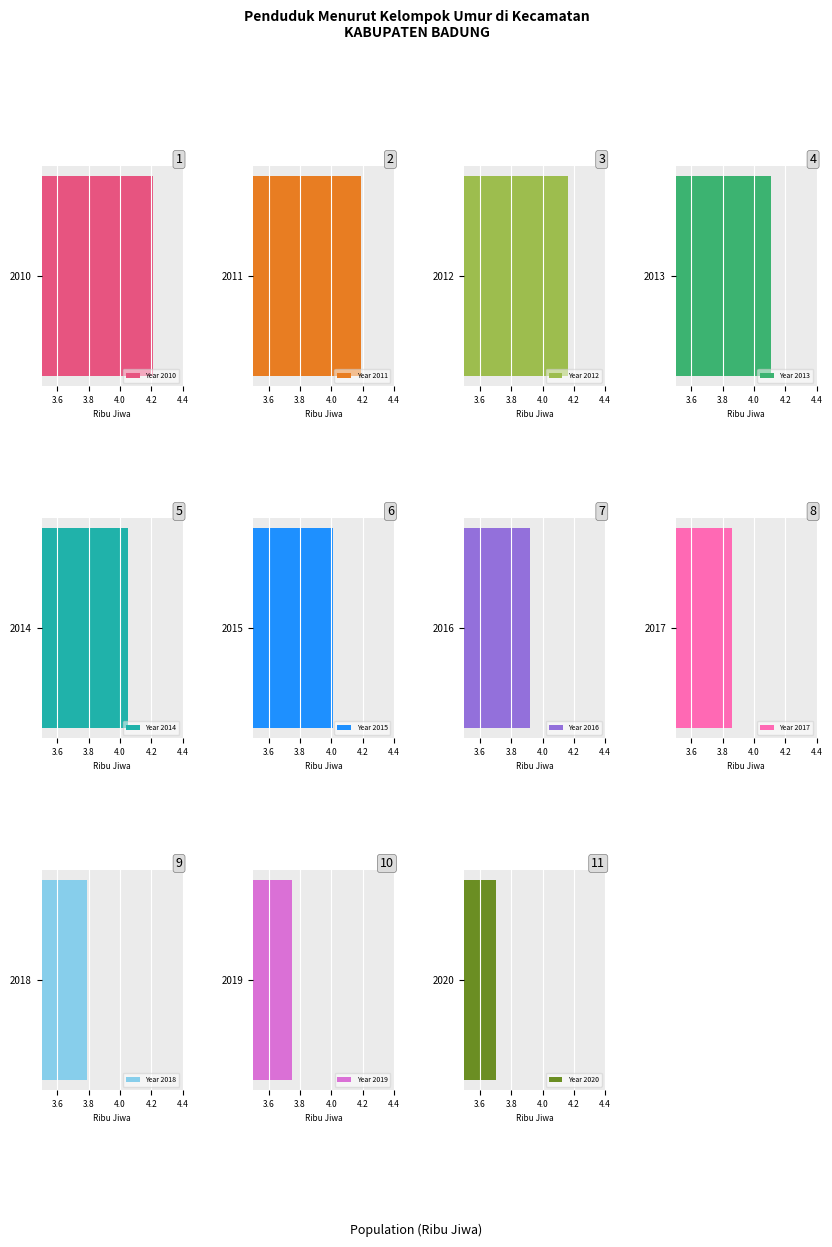

Rank the categories by value from highest to lowest.

2010, 2011, 2012, 2013, 2014, 2015, 2016, 2017, 2018, 2019, 2020